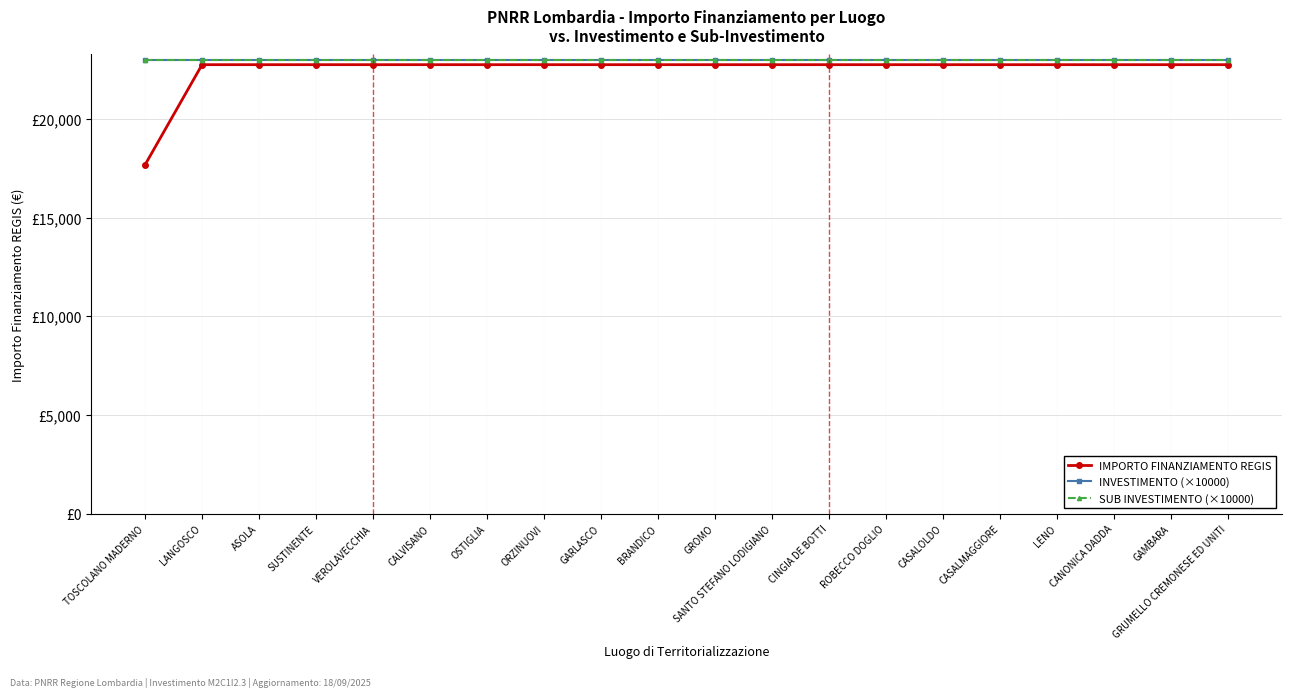

Between VEROLAVECCHIA and CINGIA DE BOTTI, which series saw the biggest shift?

IMPORTO FINANZIAMENTO REGIS